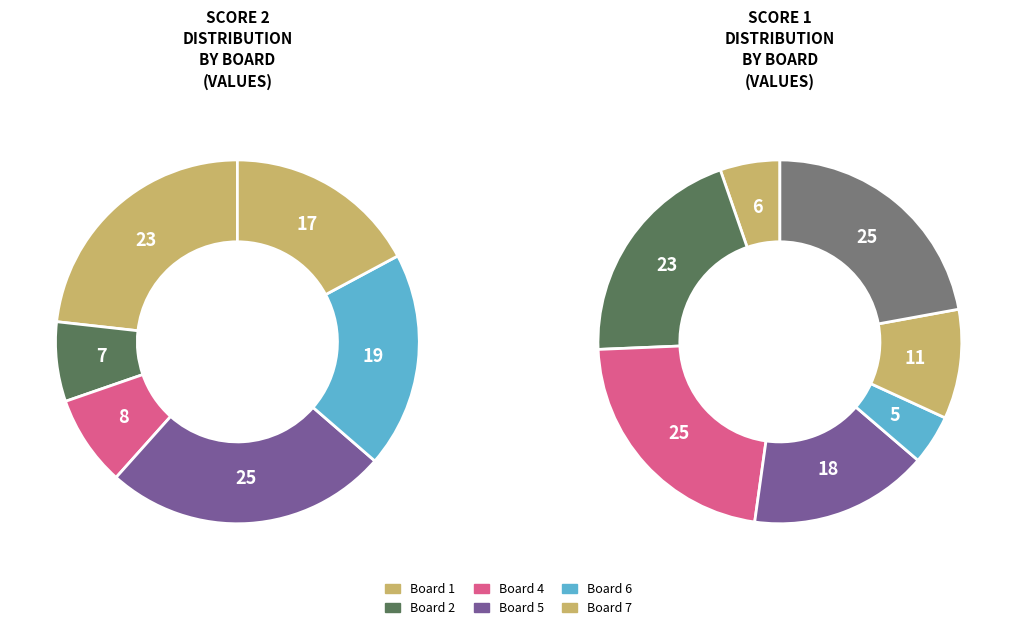

Rank the categories by value from highest to lowest.

5, 1, 6, 7, 4, 2, 3